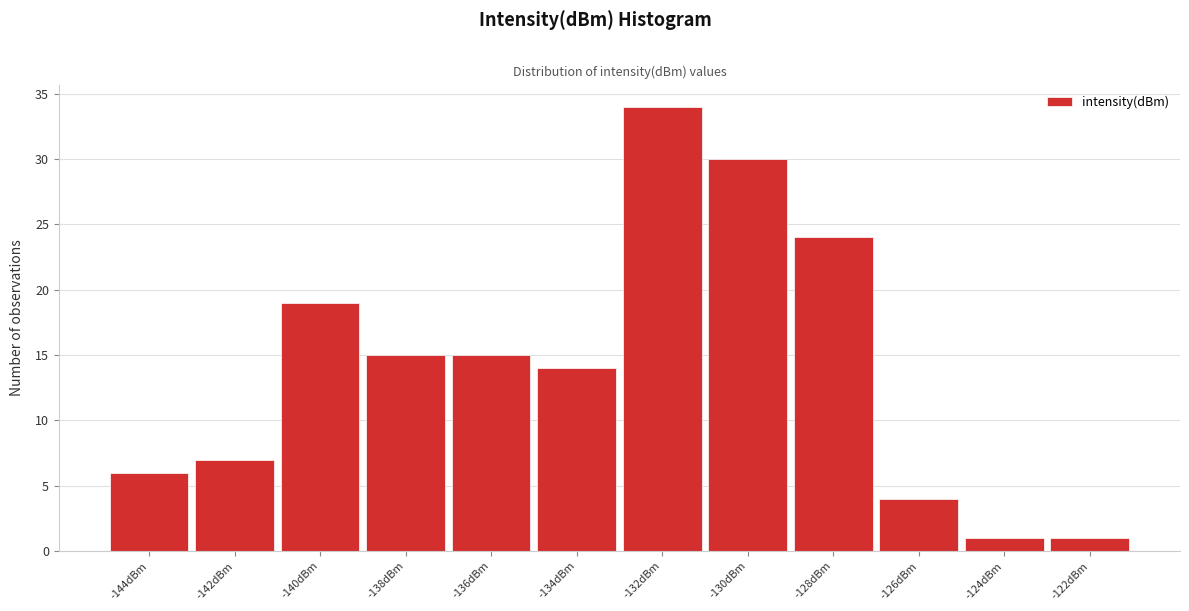

Reading left to right, what are all the values shown in this chart?

-144dBm=6	-142dBm=7	-140dBm=19	-138dBm=15	-136dBm=15	-134dBm=14	-132dBm=34	-130dBm=30	-128dBm=24	-126dBm=4	-124dBm=1	-122dBm=1